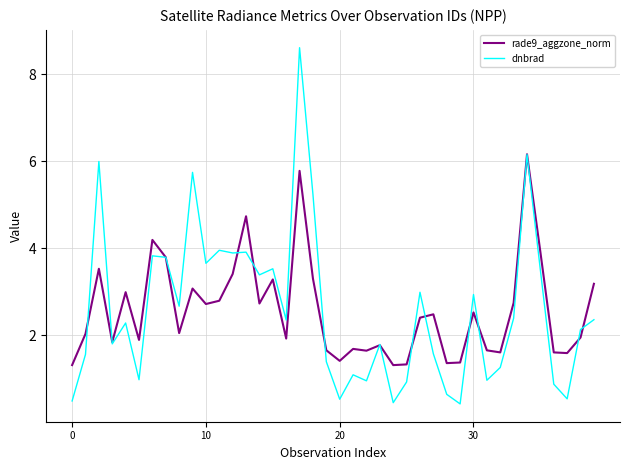

What is the smallest value displayed?

0.4